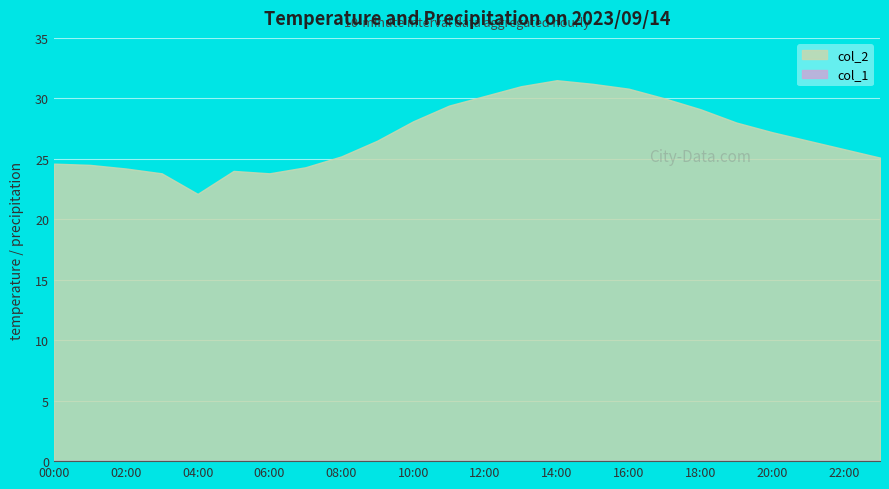

Rank the series at 14:00 from highest to lowest value.

col_2, col_1